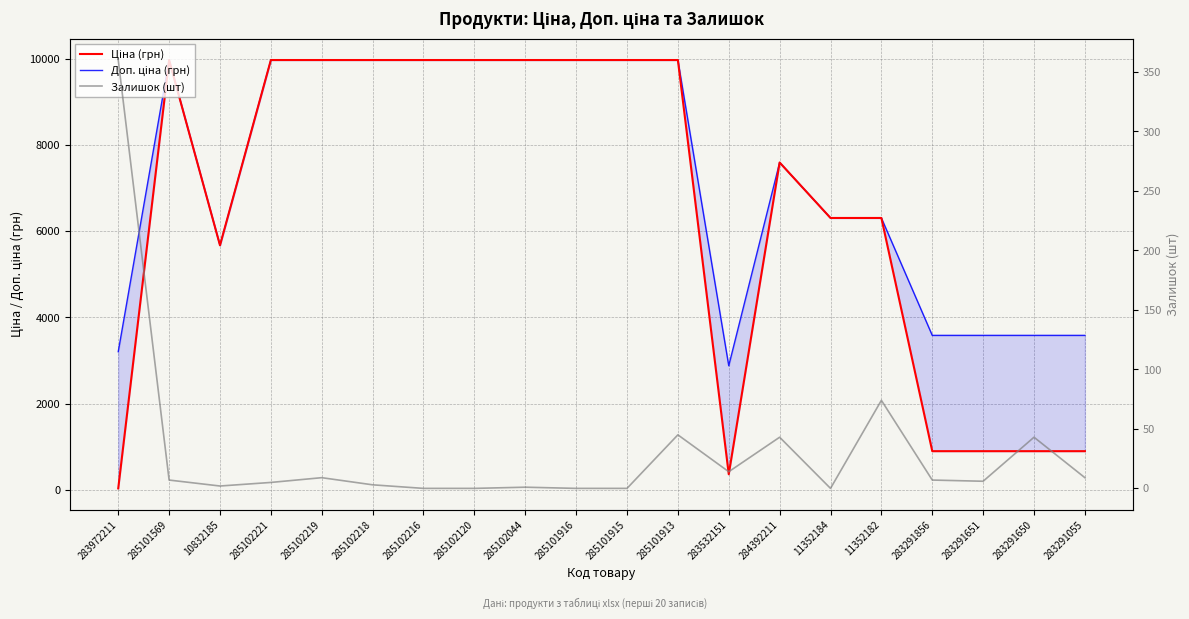

What is the value of the Ціна (грн) point at the 14th from the left?

7596.5